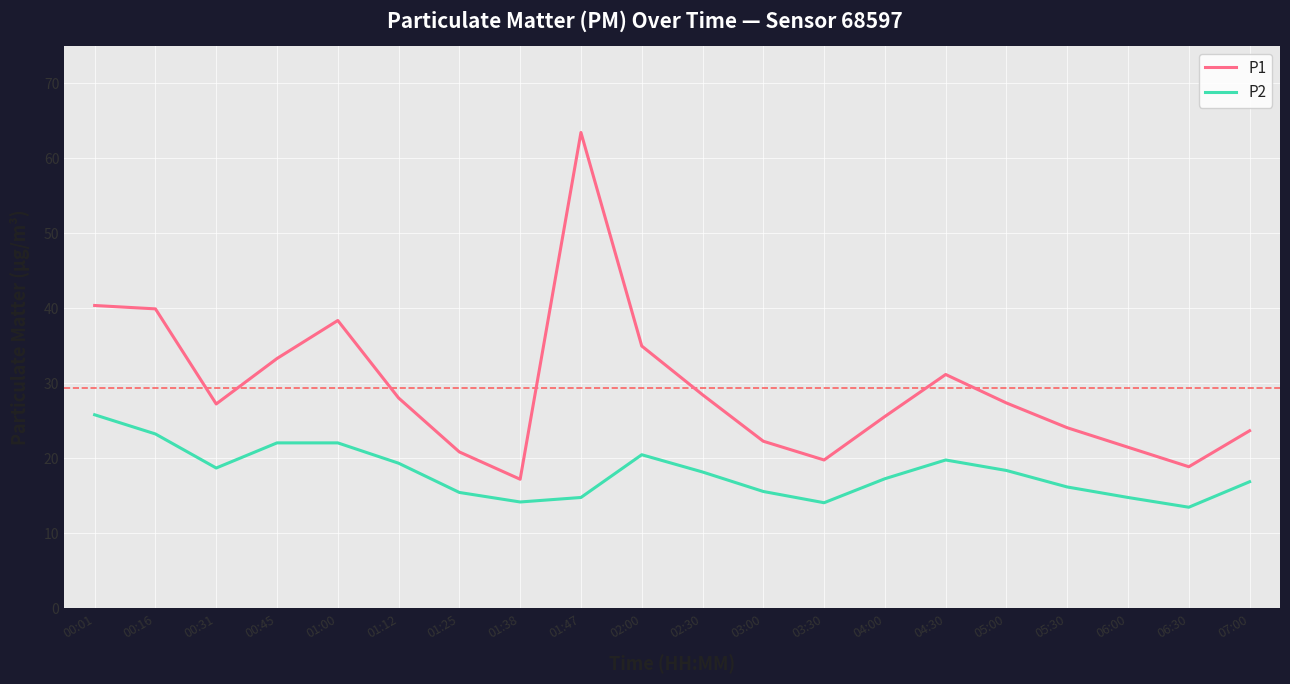

What is the sum of the P1 values at 03:30 and 02:30?

48.3